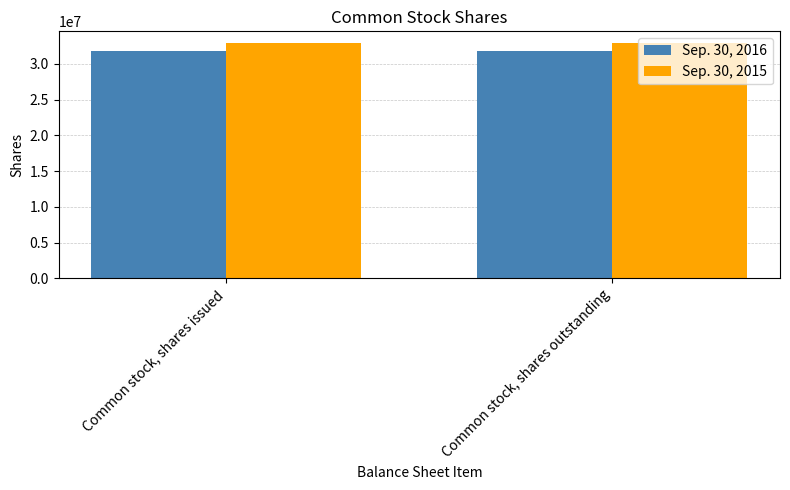

How many distinct data groups are displayed?

2